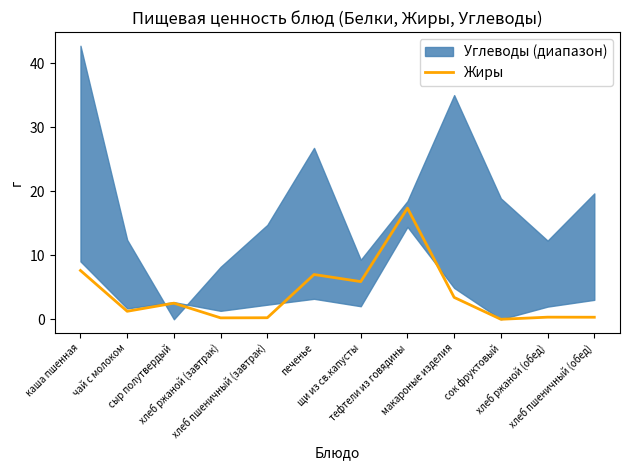

Is it true that the value at хлеб пшеничный (завтрак) is 0.3?

False